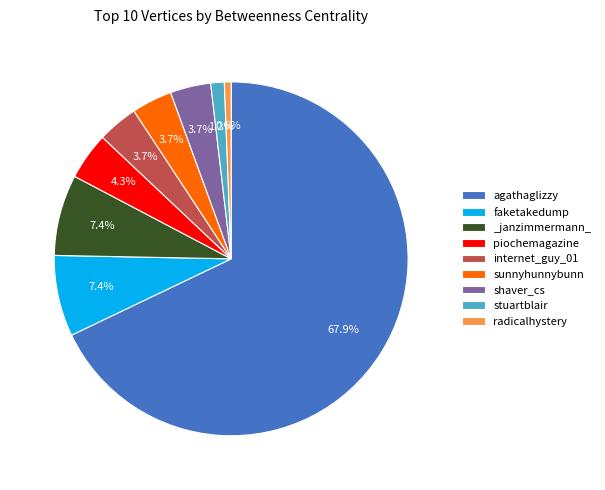

Do stuartblair and _janzimmermann_ together represent more than half of the pie?

No